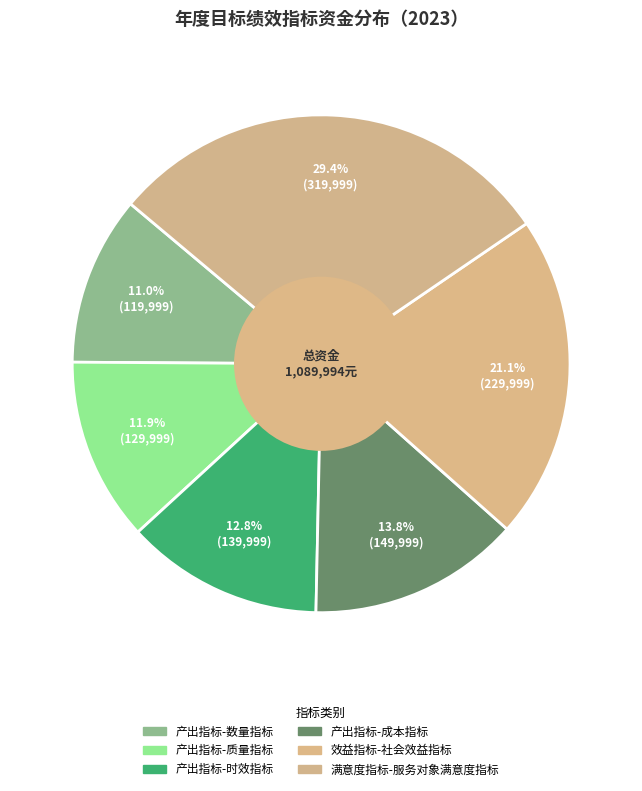

Count the number of slices in the pie.

6